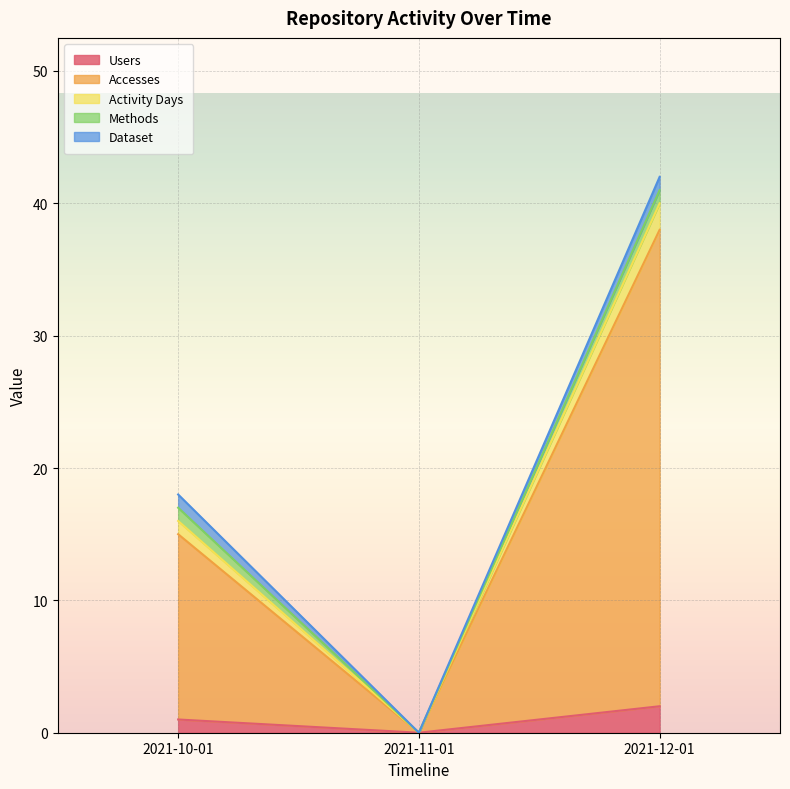

At which label does Accesses reach its minimum?

2021-11-01